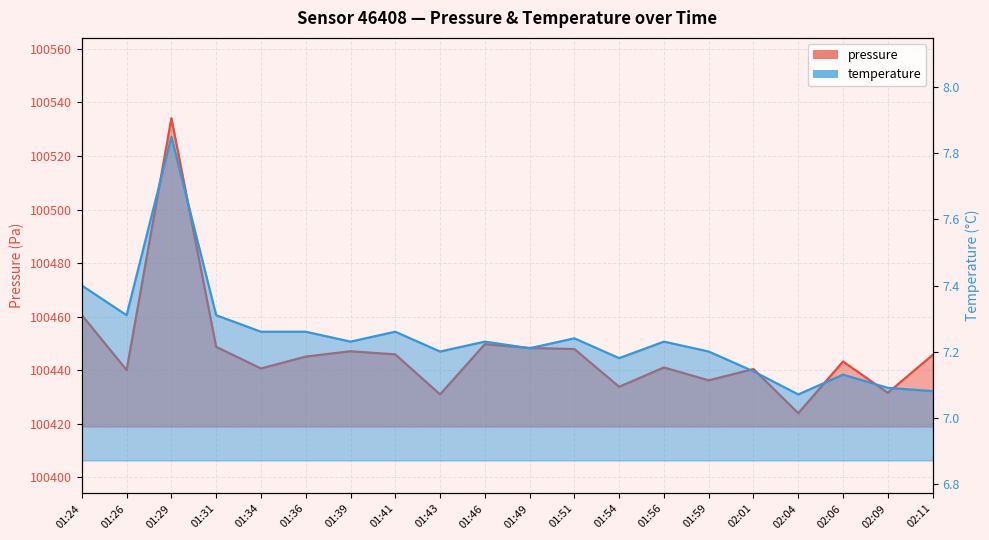

The value of pressure at 01:34 is 40448.2. True or false?

False